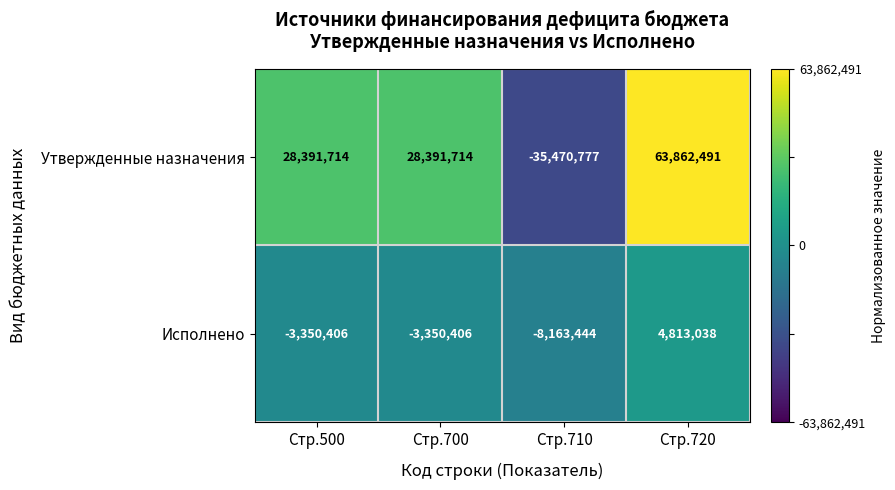

What is the sum of all Утвержденные назначения values?

85175142